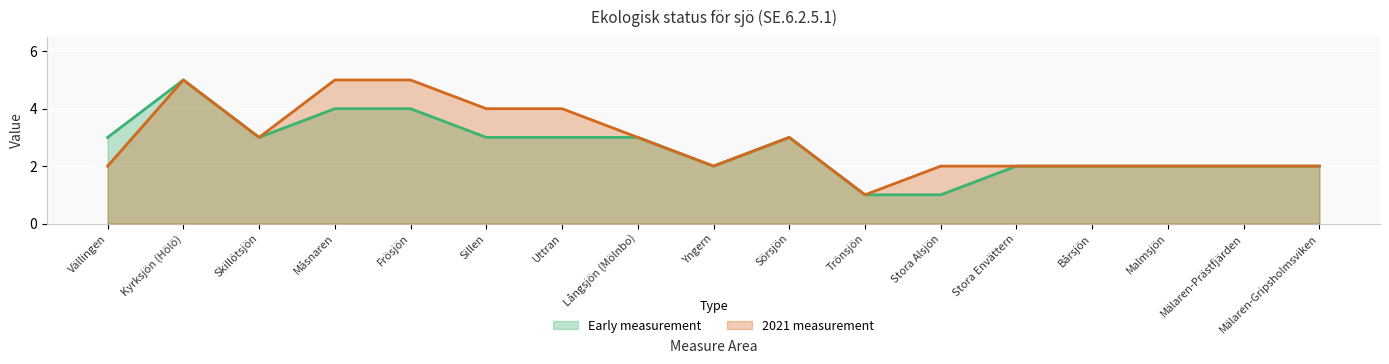

True or false: 2021 measurement has more than 0 interior local peaks.

True